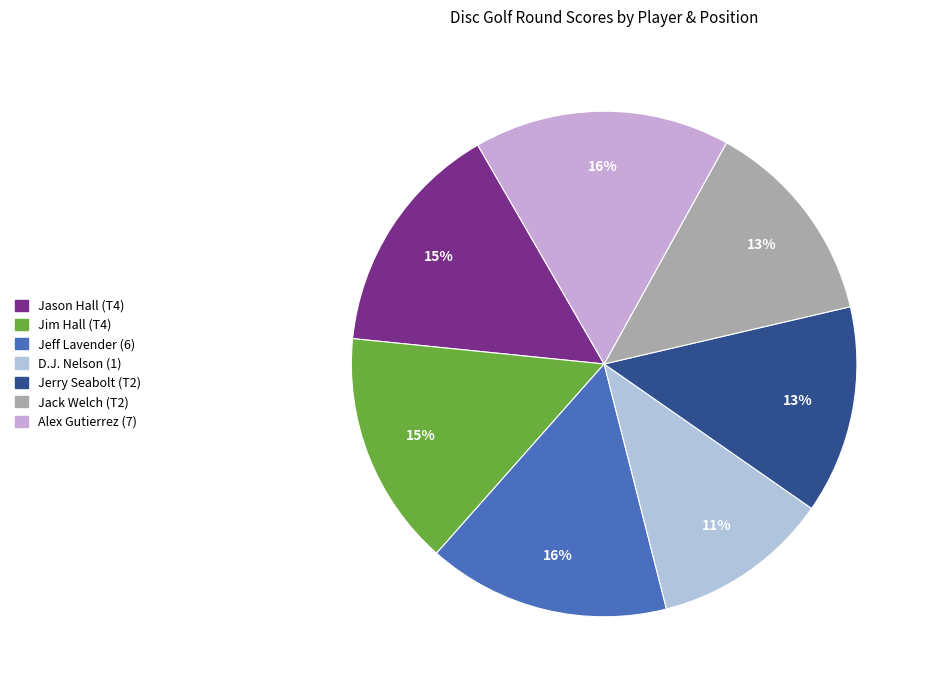

What is the largest slice in the pie chart?

Alex Gutierrez (7)